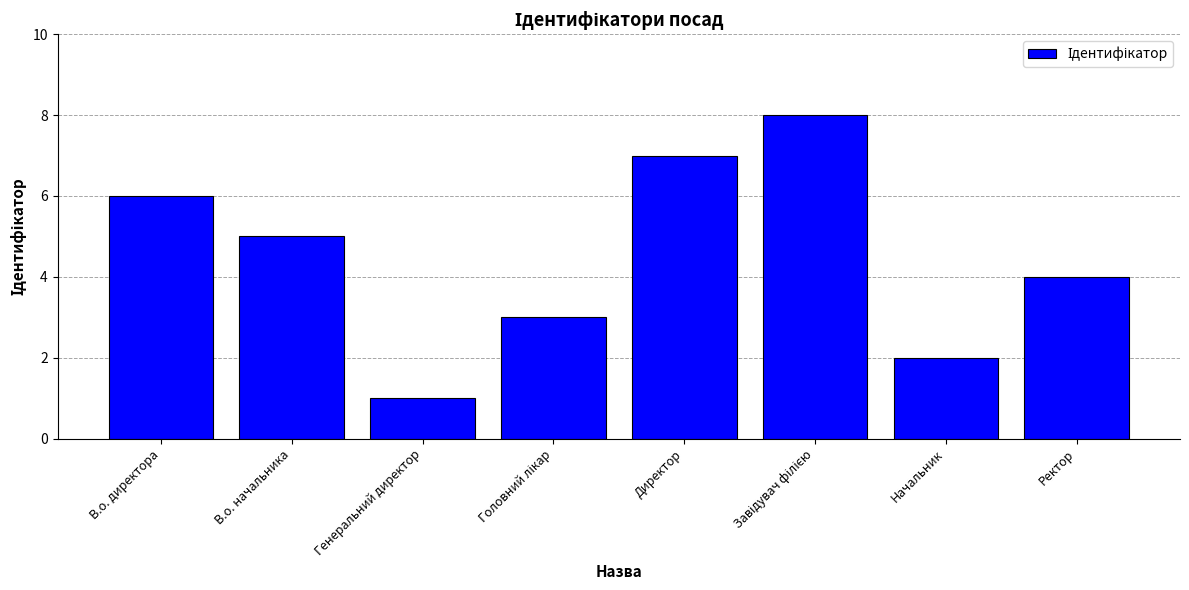

Reading right to left, what are all the values shown in this chart?

4	2	8	7	3	1	5	6